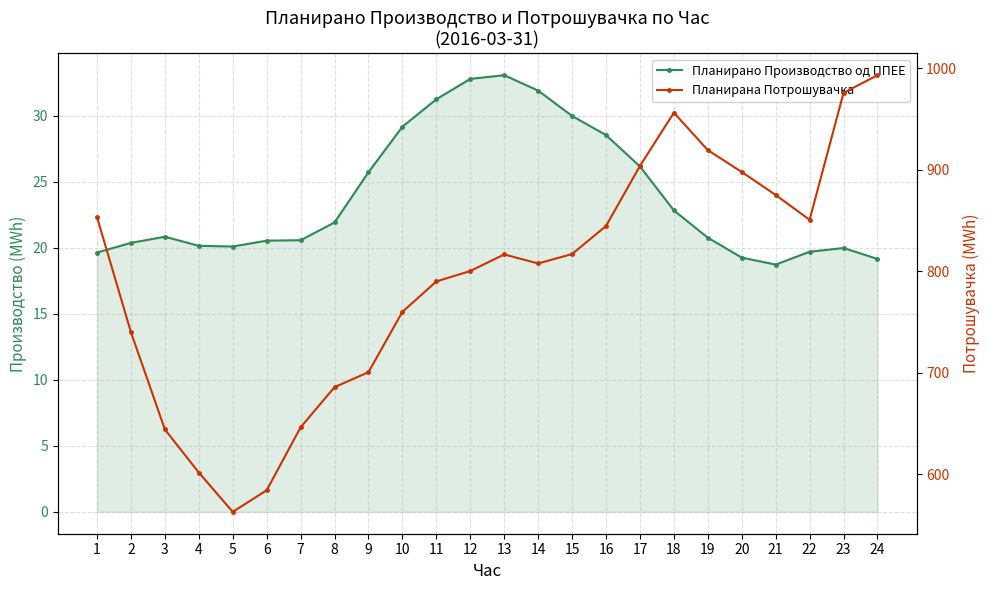

List the labels in order of Планирано Производство од ППЕЕ value, largest first.

13, 12, 14, 11, 15, 10, 16, 17, 9, 18, 8, 3, 19, 7, 6, 2, 4, 5, 23, 22, 1, 20, 24, 21